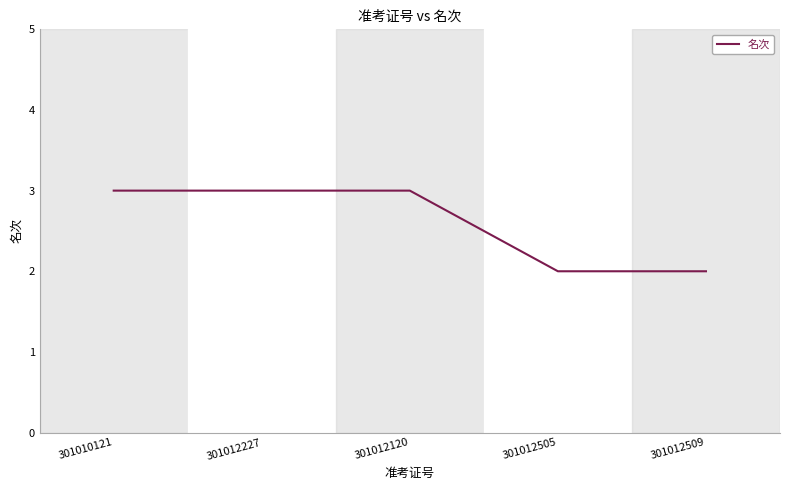

What is the maximum value shown in the chart?

3